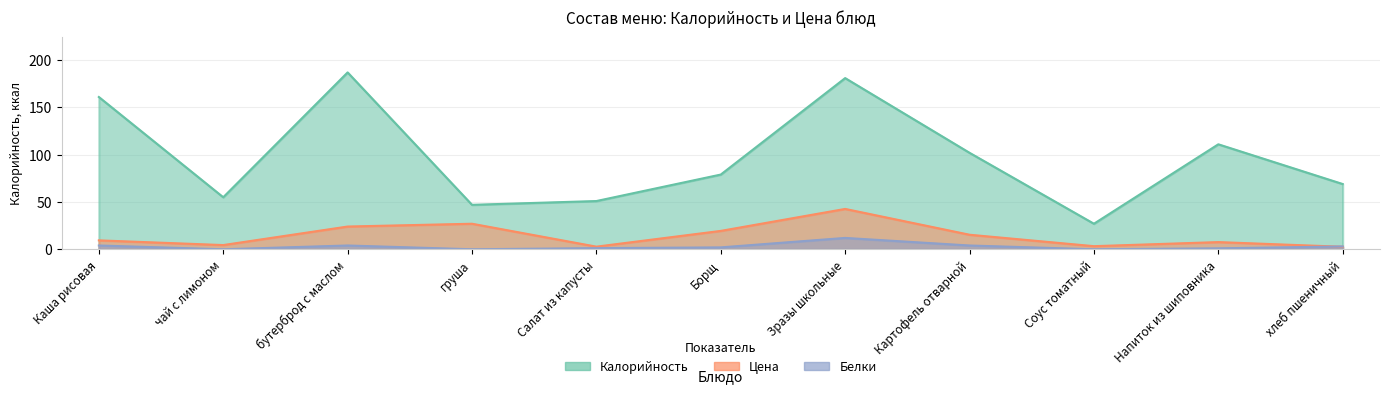

How many interior local peaks does the Цена series have?

3